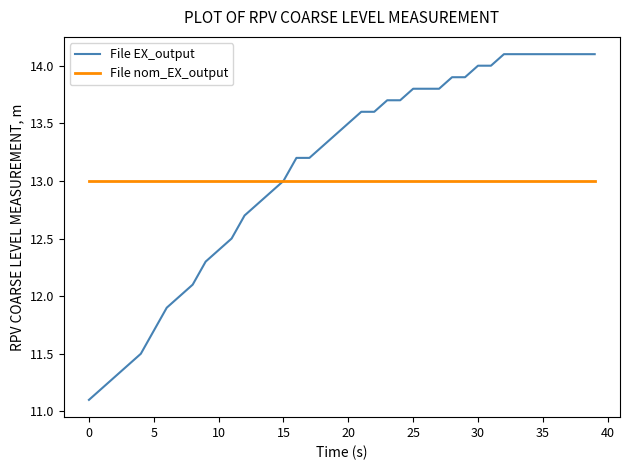

List the series in order of their overall mean, highest first.

File EX_output, File nom_EX_output